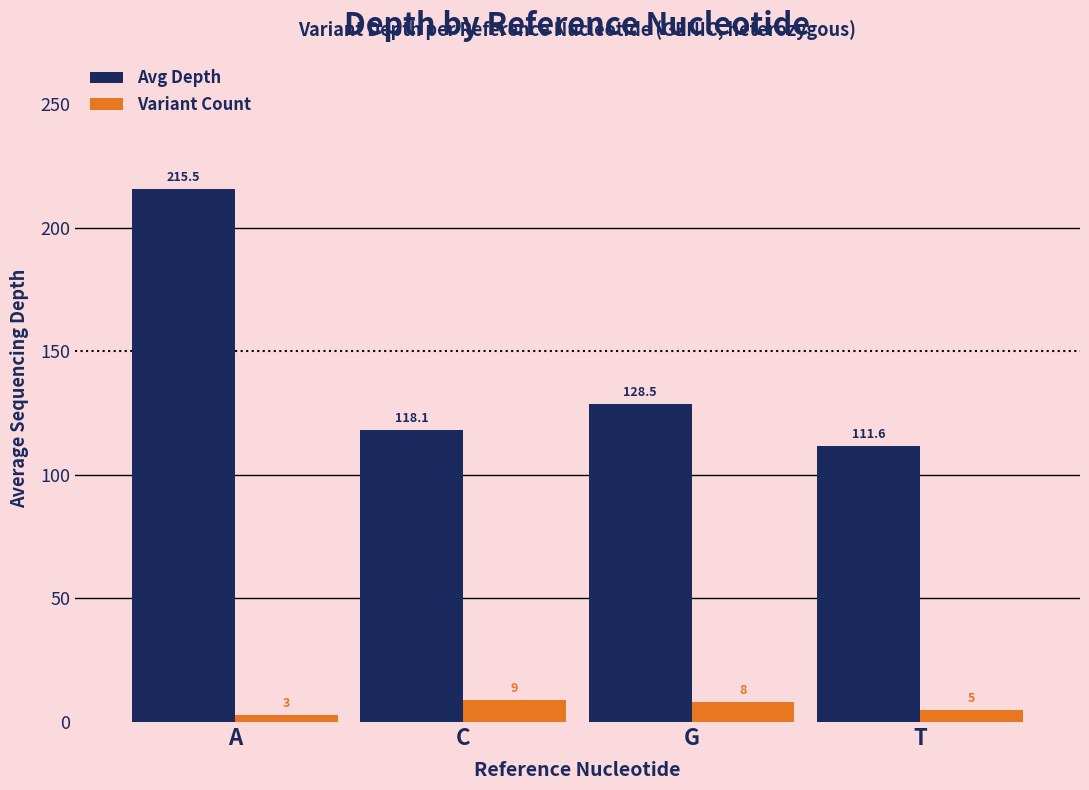

List the series in order of their peak value, lowest first.

Variant Count, Avg Depth